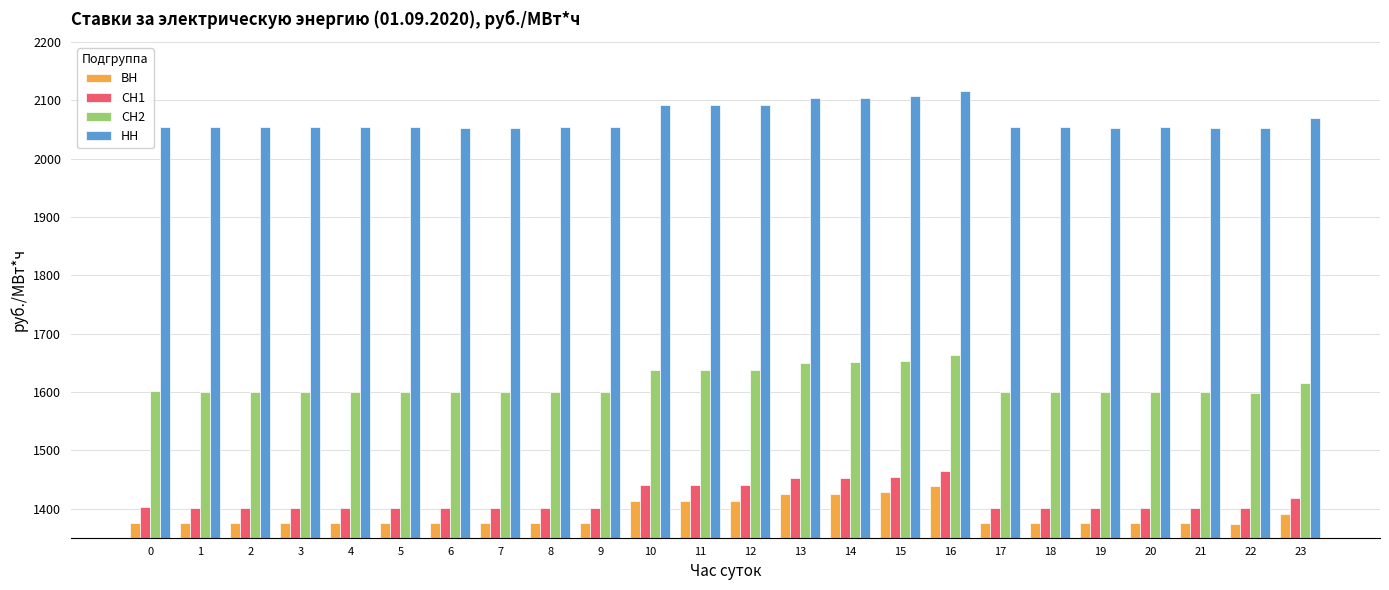

What is the difference between the highest and lowest values at 2?

678.2